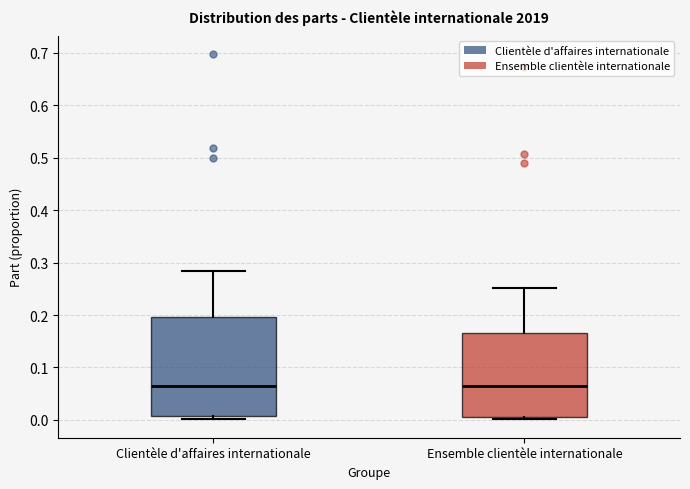

Reading left to right, transcribe this box plot: for each box, give where its median line is, the range the box spans, and where its two whiskers end, as read against the y-axis. The values are not printed on the chart, so give them approximately, as read against the axis.

Clientèle d'affaires internationale: median 0.06, box 0.01 to 0.20, whiskers 0.00 to 0.28
Ensemble clientèle internationale: median 0.06, box 0.01 to 0.16, whiskers 0.00 to 0.25